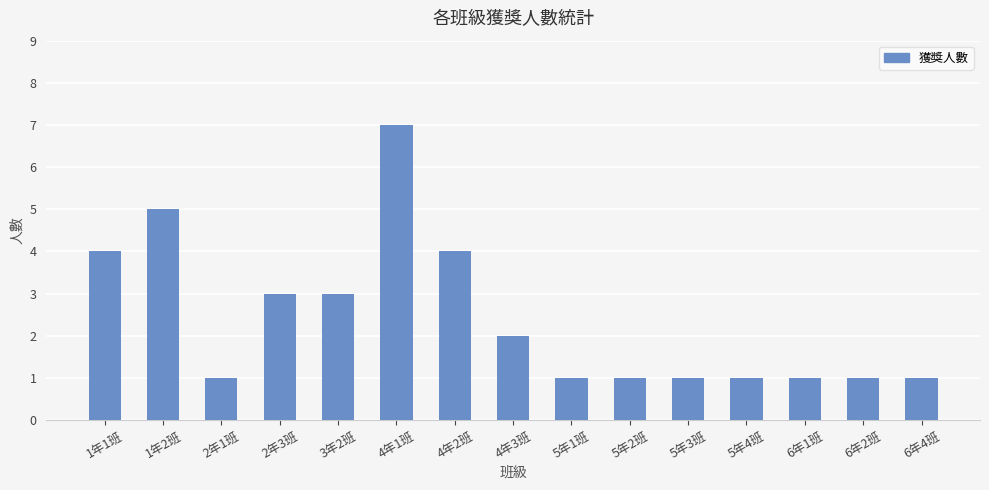

Reading left to right, transcribe all the data shown in this chart.

4	5	1	3	3	7	4	2	1	1	1	1	1	1	1